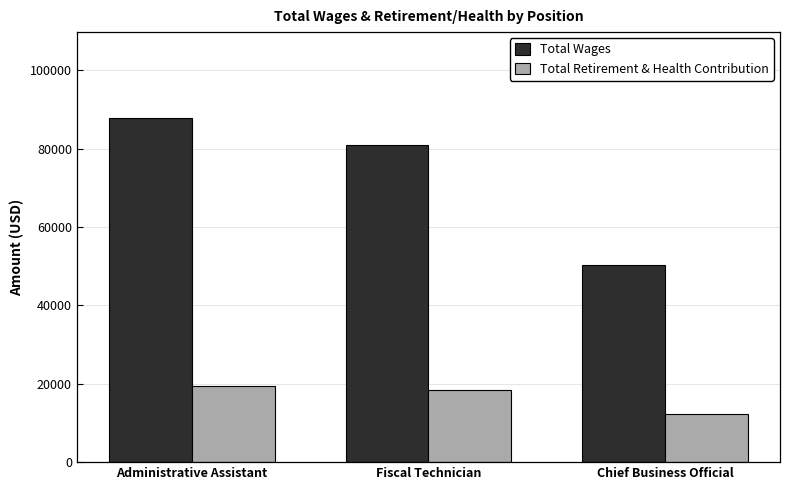

Which series changed the most between Administrative Assistant and Chief Business Official?

Total Wages